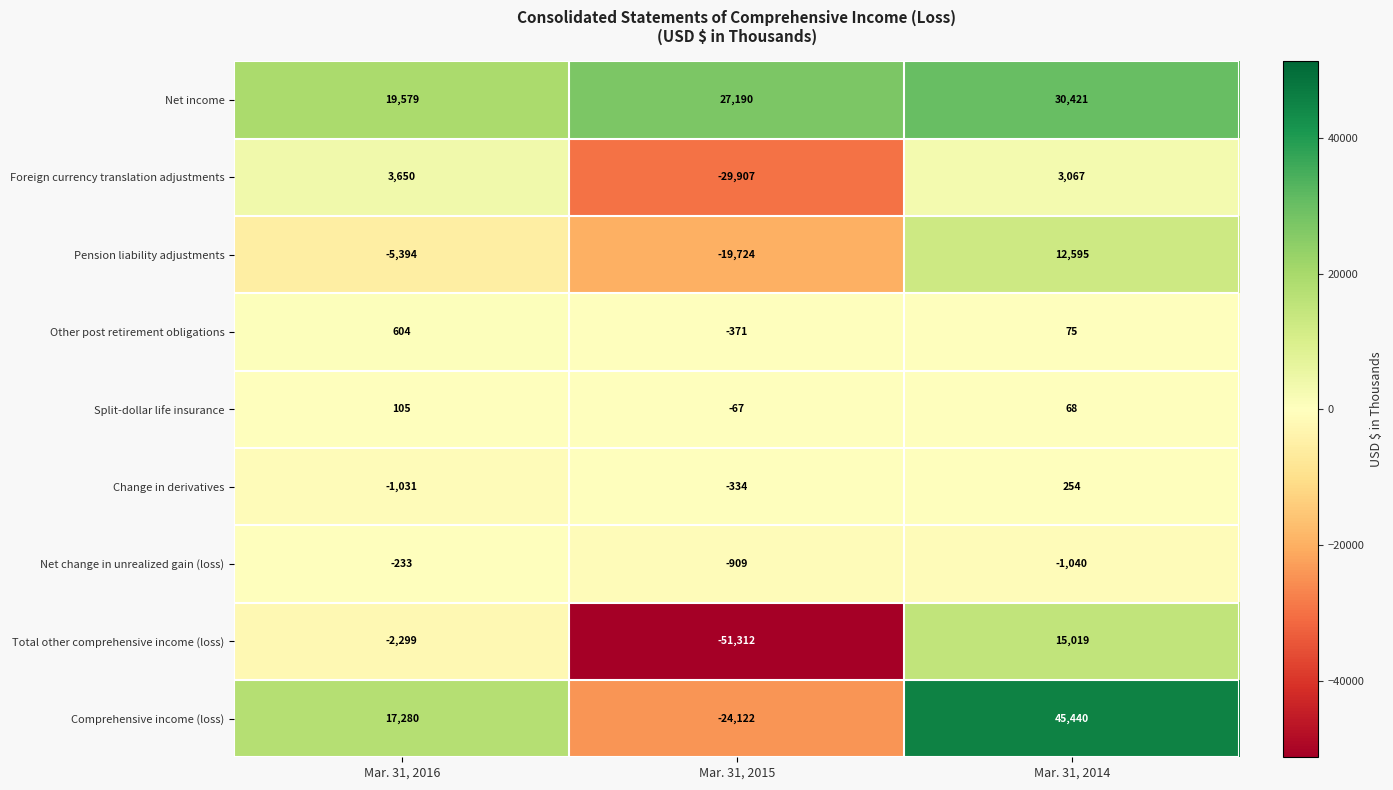

What is the difference between the maximum and minimum values in the Split-dollar life insurance series?

172